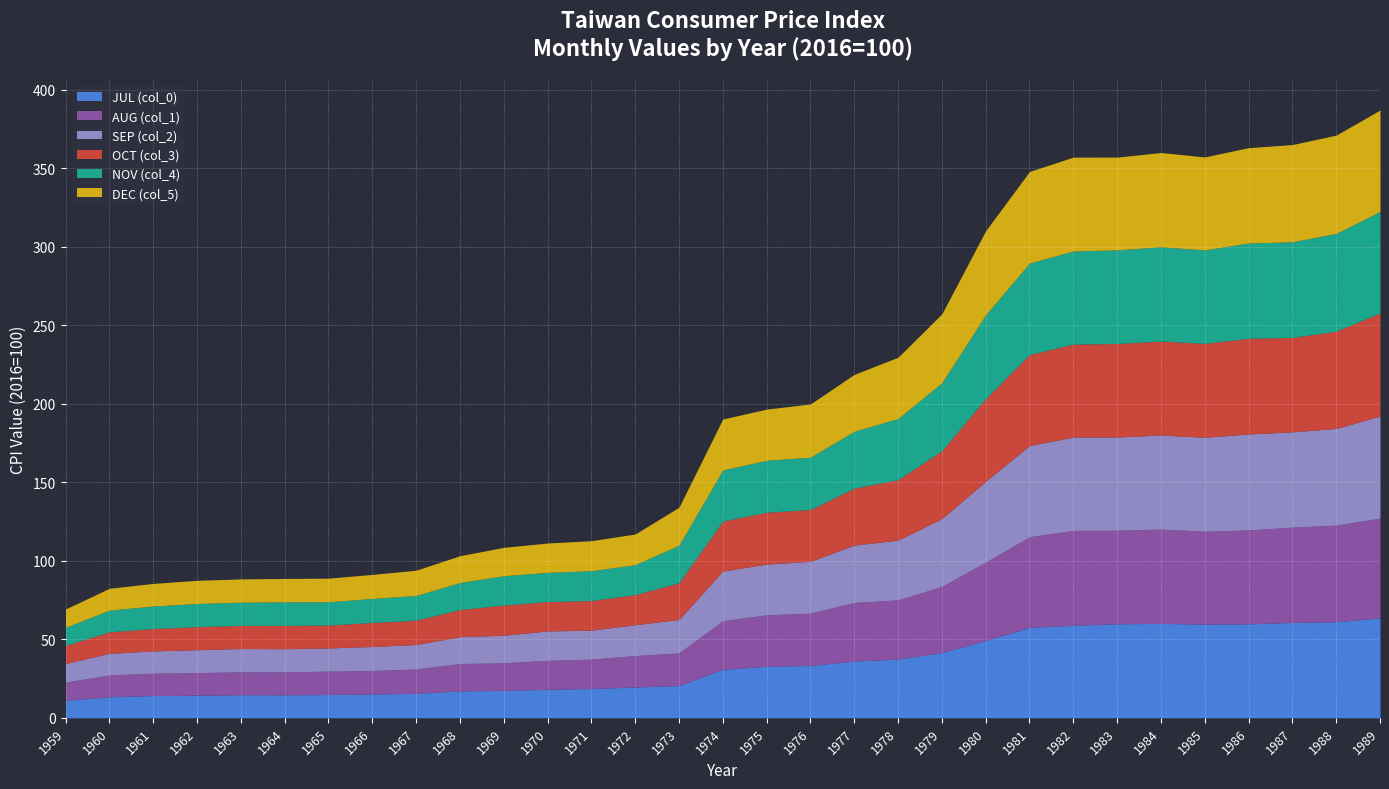

How many values in the AUG (col_1) series exceed 31?

16